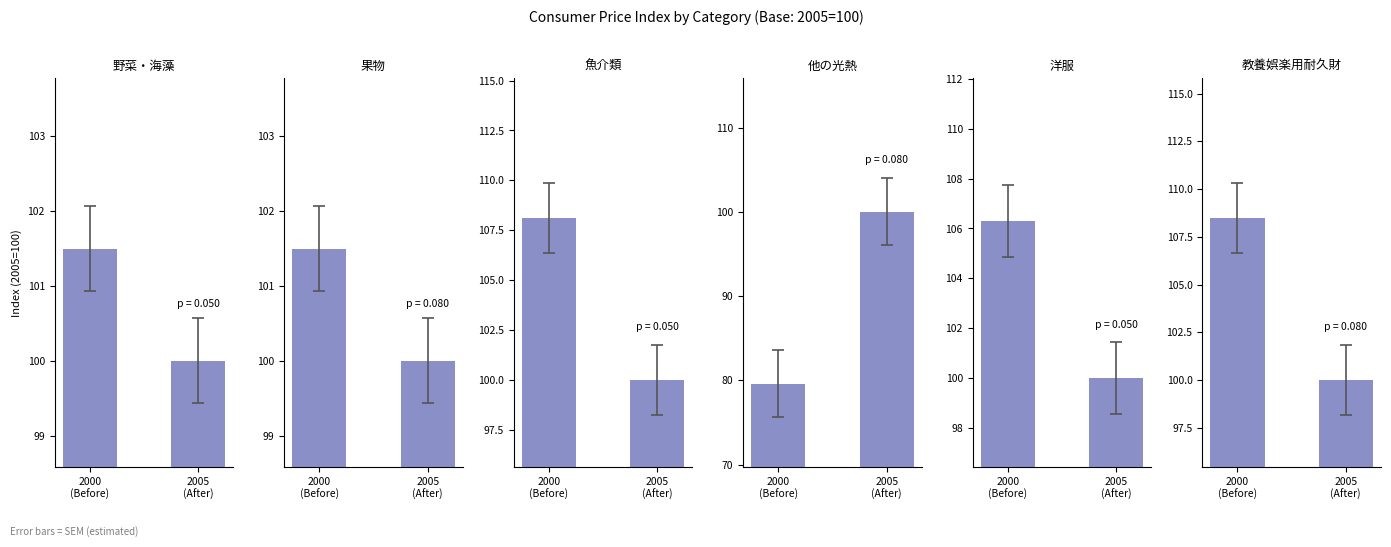

At 2005
(After), list the series in order from smallest to largest.

野菜・海藻, 果物, 魚介類, 他の光熱, 洋服, 教養娯楽用耐久財